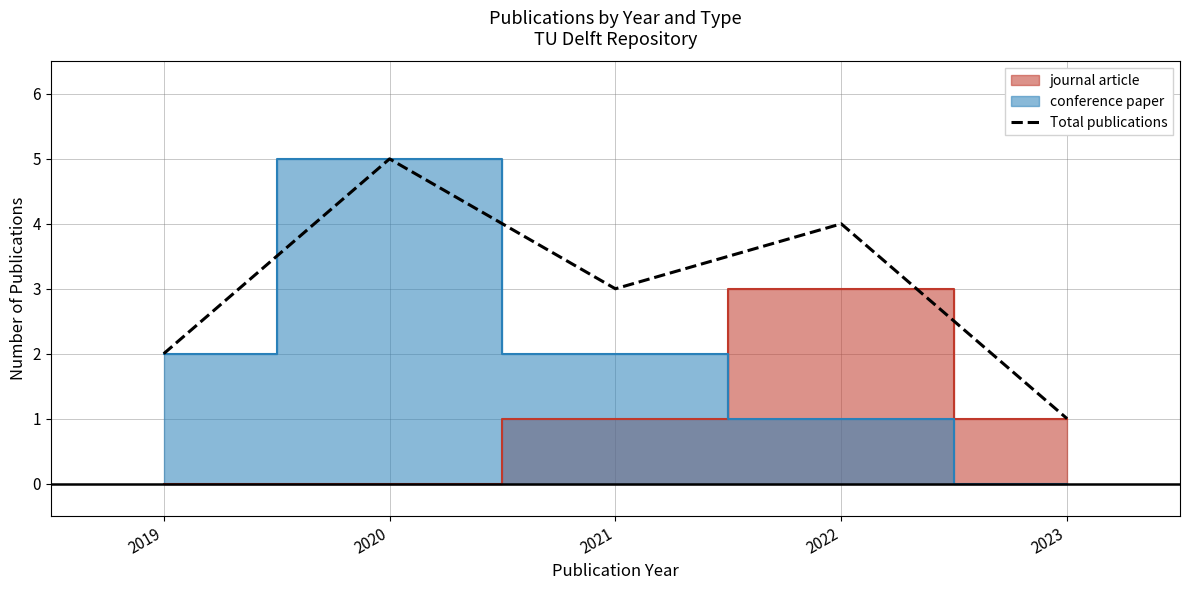

What is the ratio of the value at 2019 to the value at 2020?

0.4